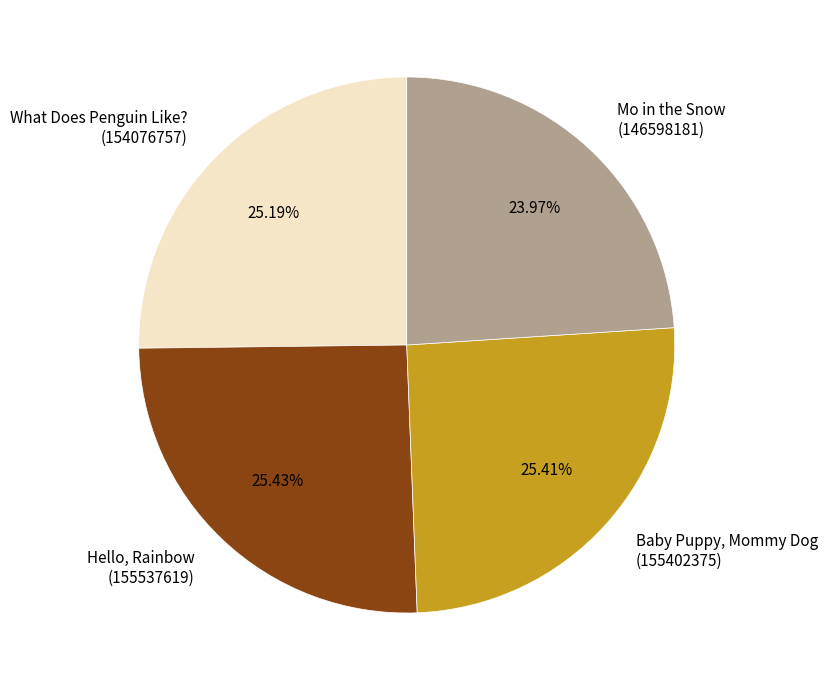

Does Mo in the Snow (146598181) account for over 50% of the chart?

No